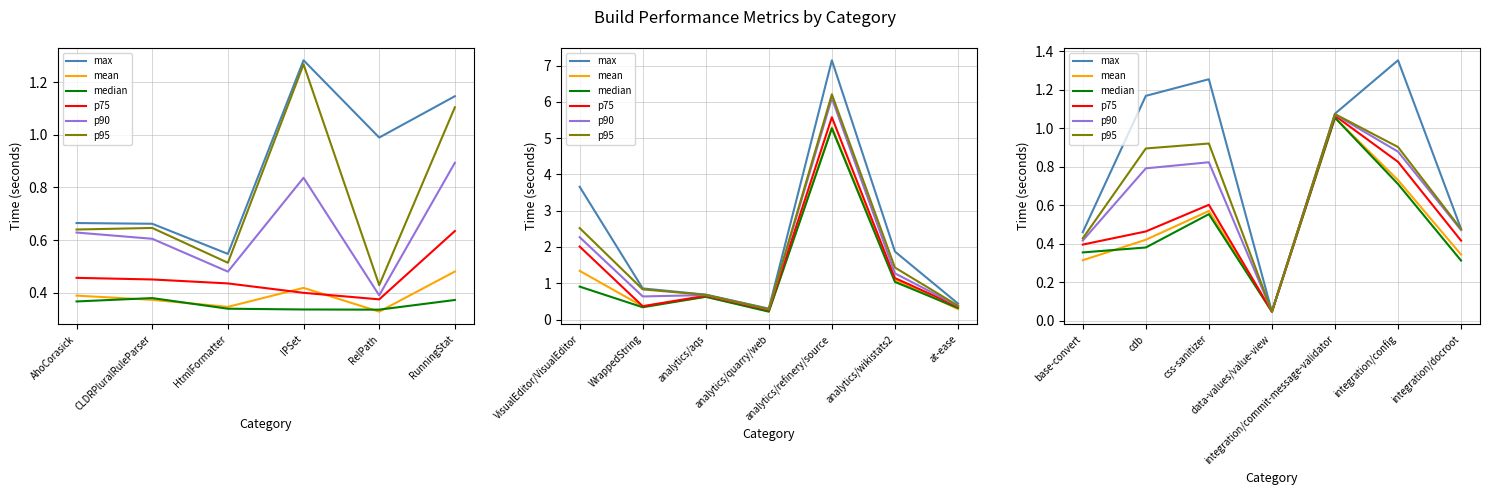

At which category does median reach its first local valley?

data-values/value-view